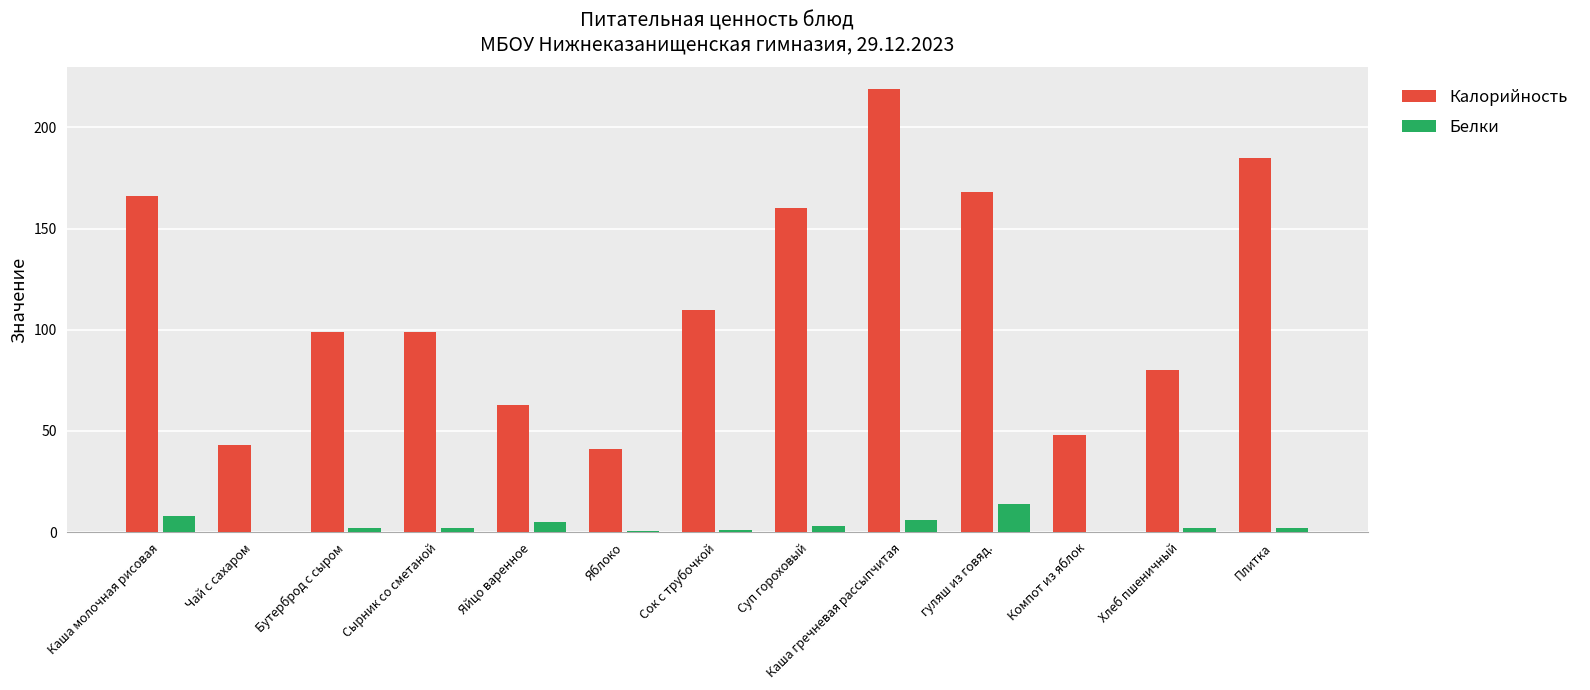

What is the maximum value shown in the chart?

219.0